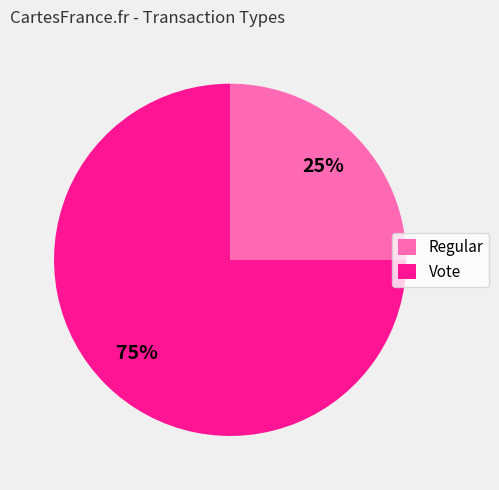

What is the ratio of the value at Vote to the value at Regular?

3.0